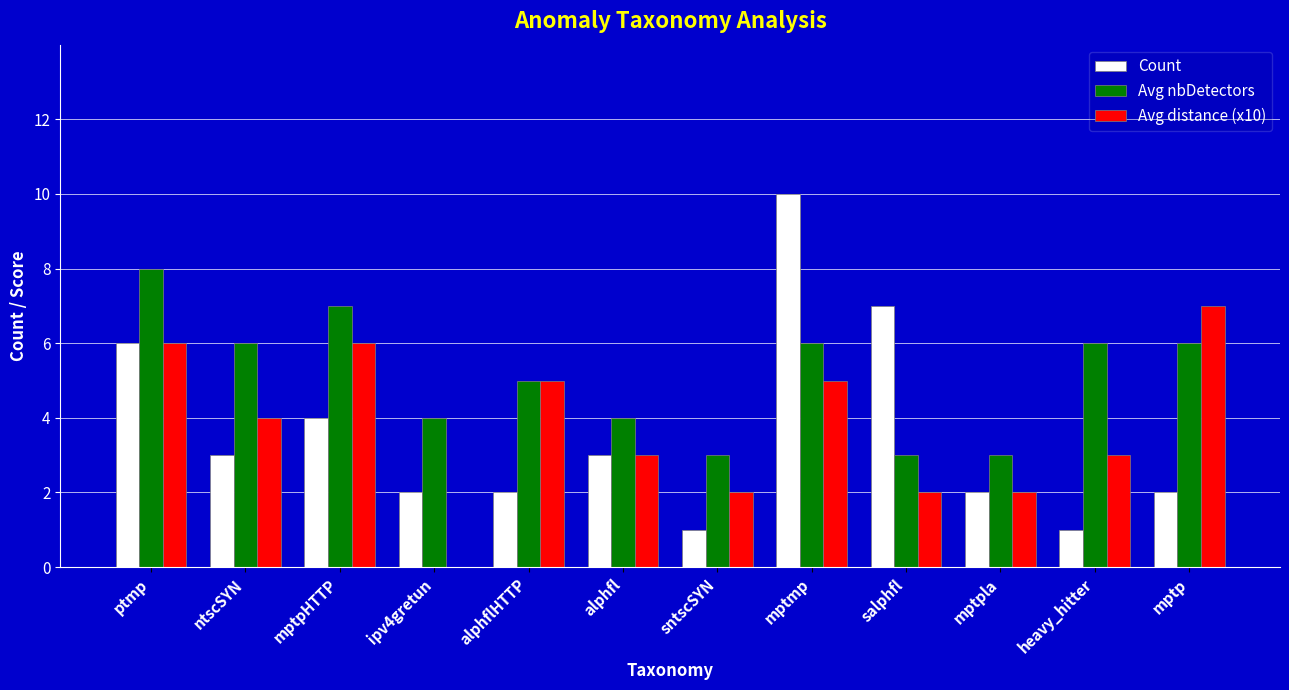

The Count series shows 4 at mptpHTTP. True or false?

True